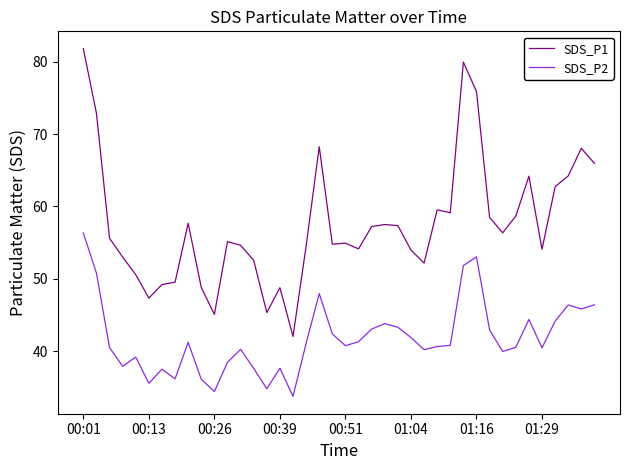

What is the difference between the maximum and minimum values in the SDS_P1 series?

39.8